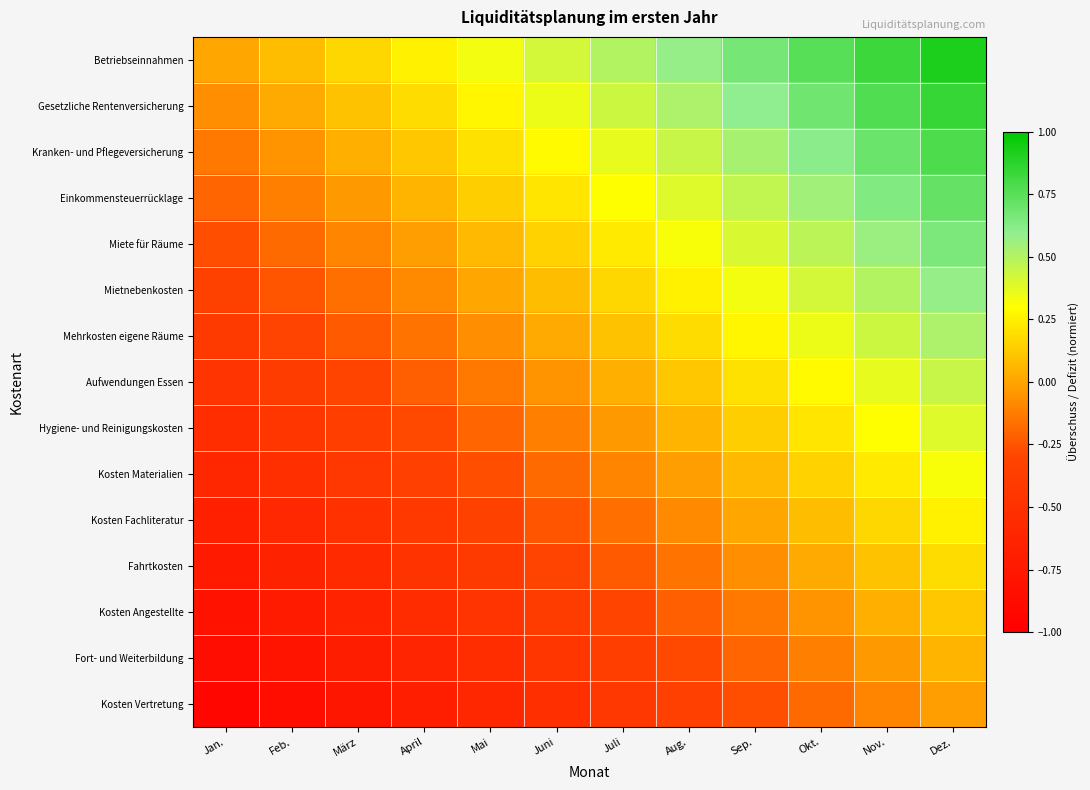

At how many categories does at least one series exceed 0?

11